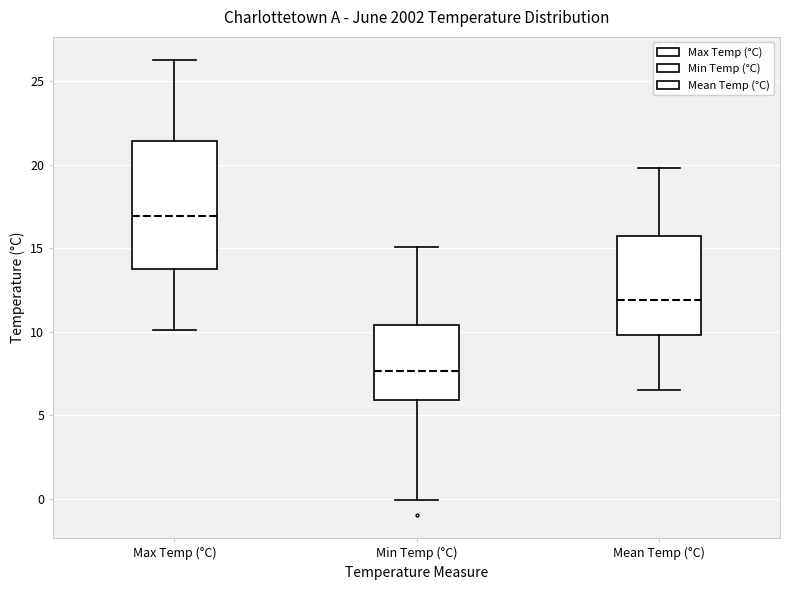

Where does the upper whisker of the box for Mean Temp (°C) end on the y-axis? The values are not printed on the chart, so give them approximately, as read against the axis.

20.0